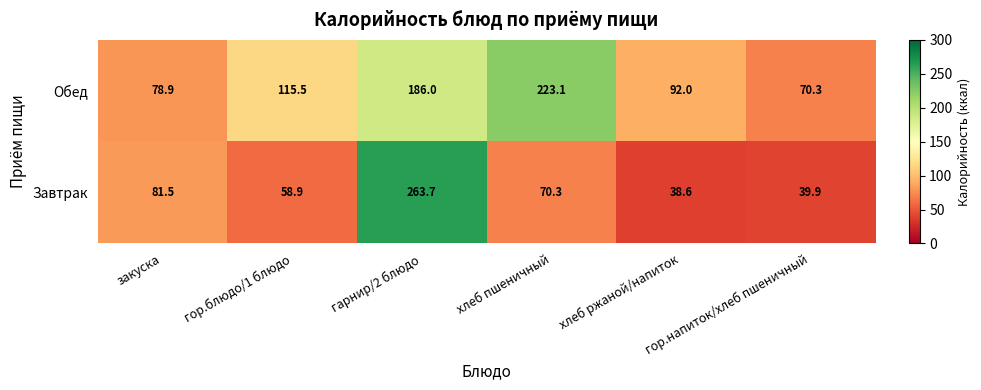

Which series changed the most between гор.блюдо/1 блюдо and гарнир/2 блюдо?

Завтрак